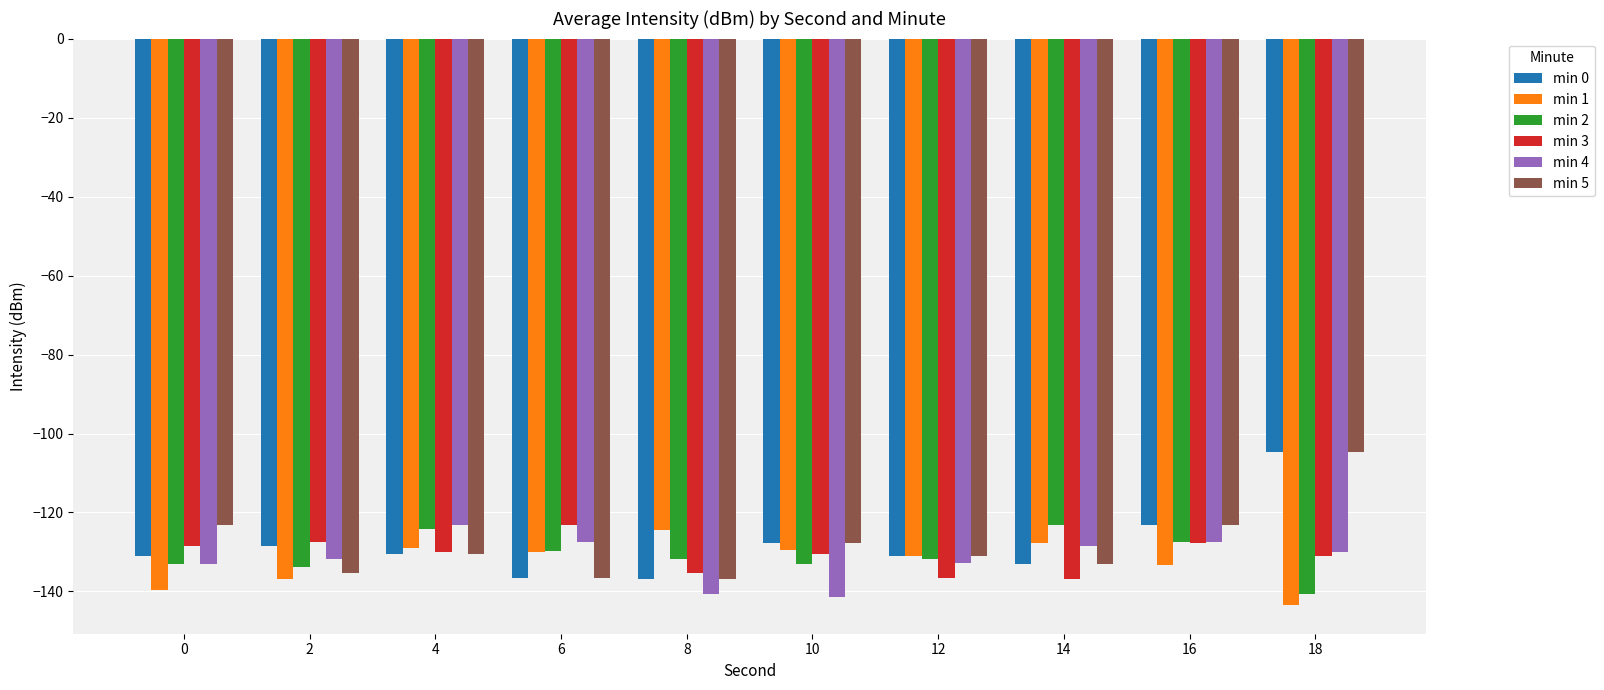

What is the spread (max minus min) of values at 10?

13.6